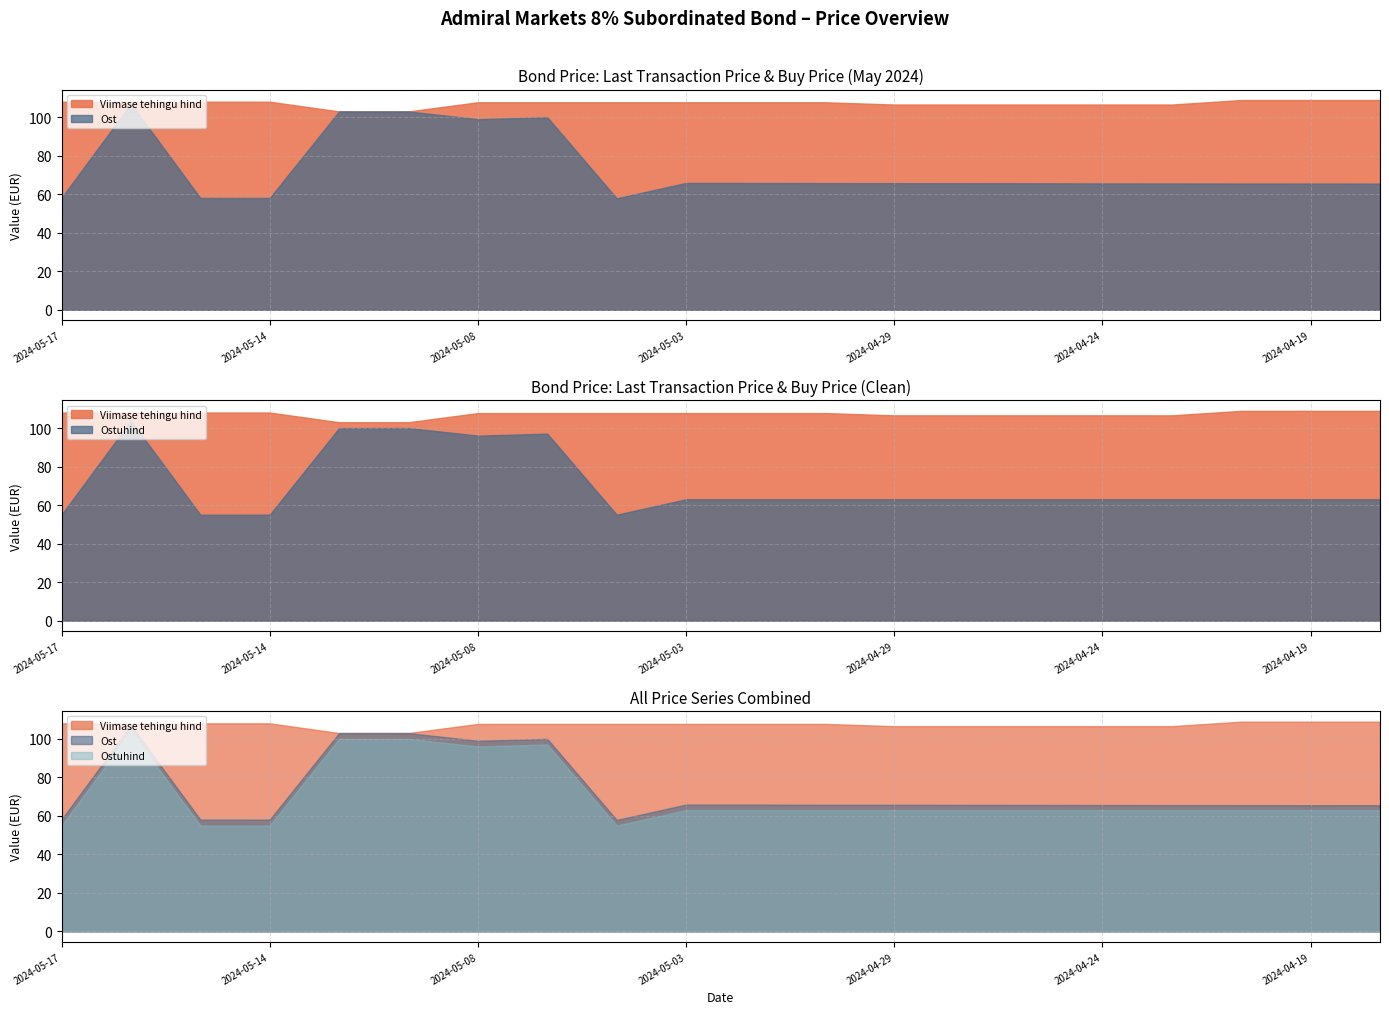

Does the chart have visible grid lines?

Yes